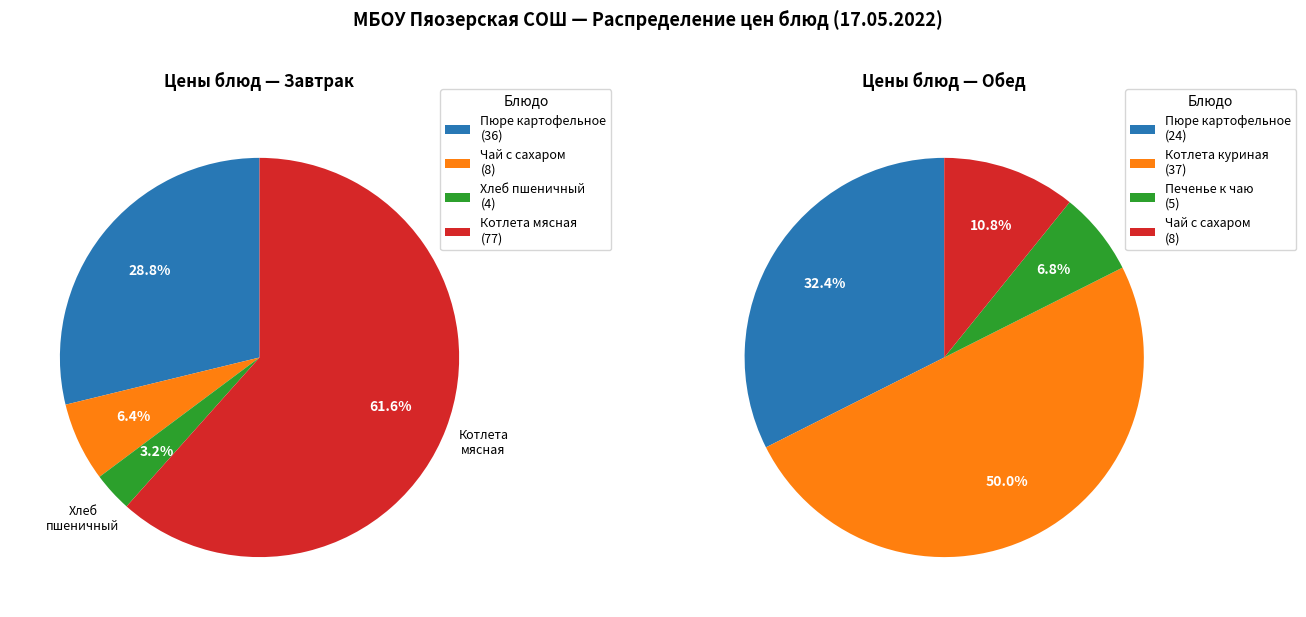

True or false: Котлета куриная accounts for 19% of the total.

True